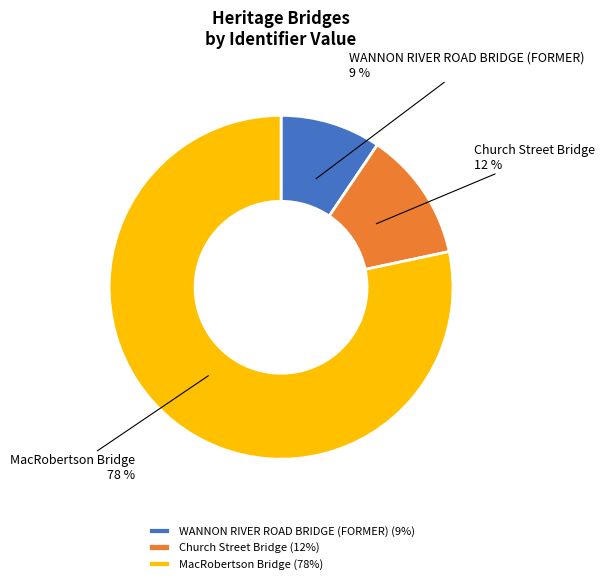

Which has a higher value, MacRobertson Bridge or WANNON RIVER ROAD BRIDGE (FORMER)?

MacRobertson Bridge